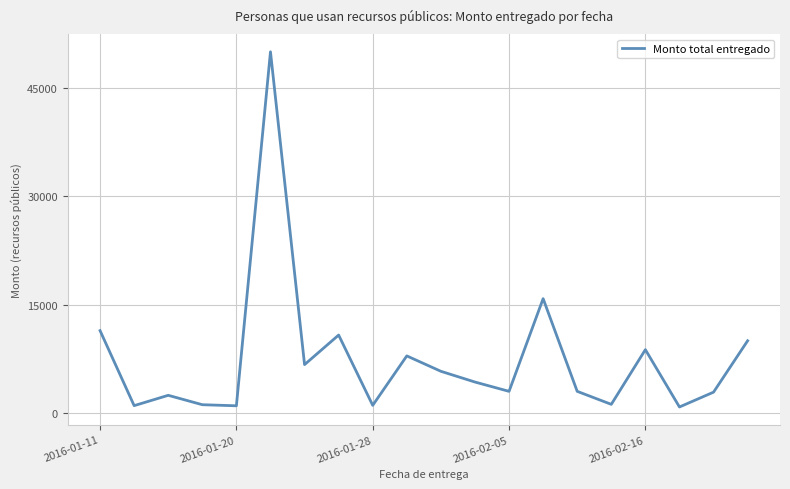

What is the maximum value shown in the chart?

50000.0